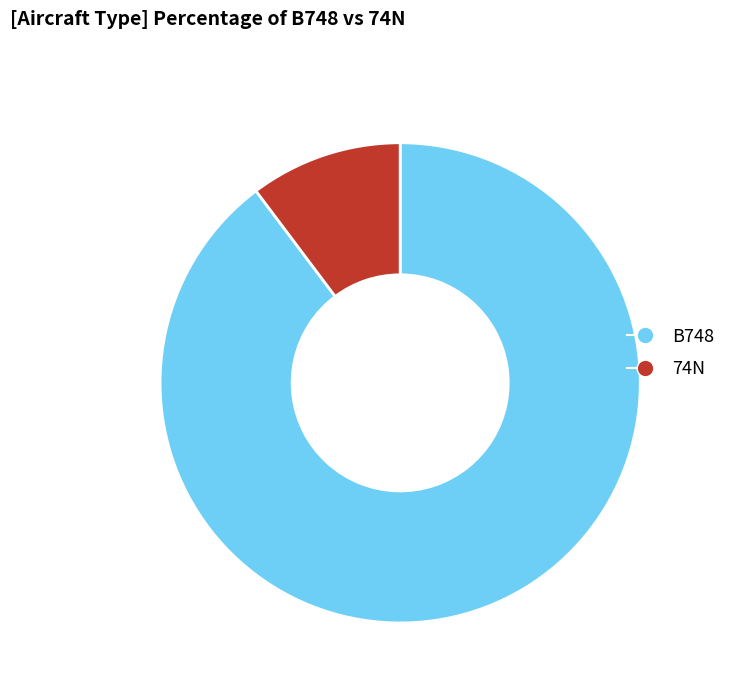

Which has a higher value, 74N or B748?

B748